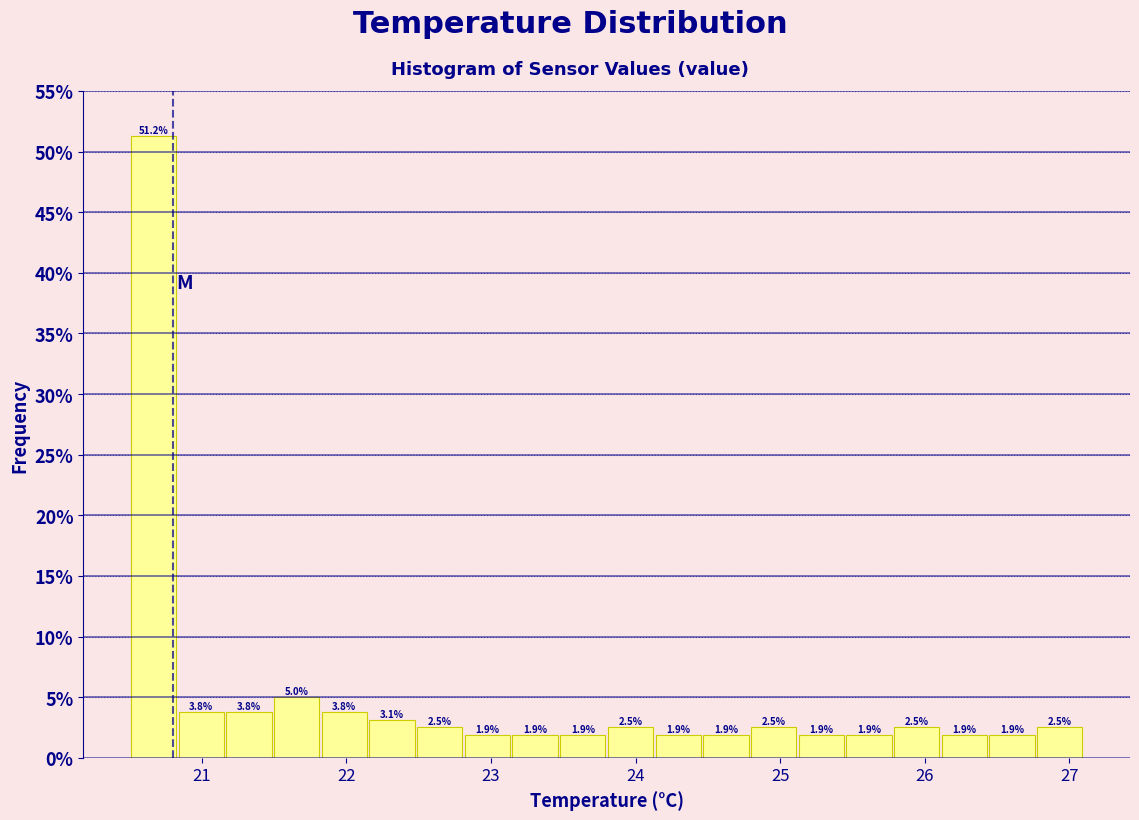

Around what value on the x-axis is the tallest bar? Give the approximate position of its centre, as read against the axis.

20.7